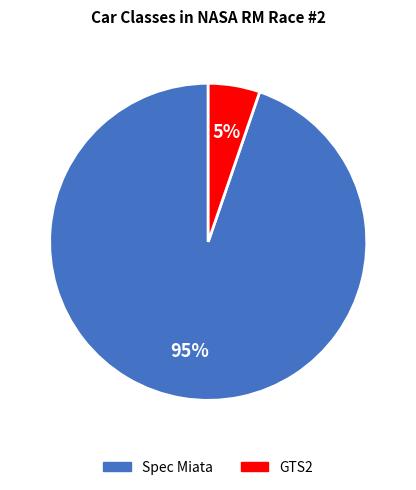

How many segments does this pie chart have?

2